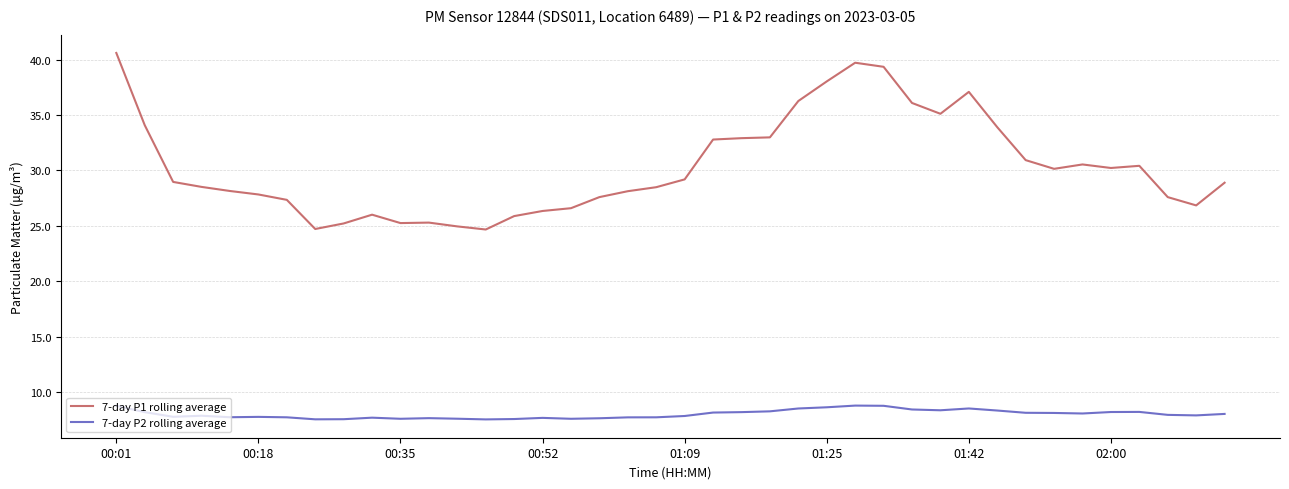

List the series in order of their peak value, lowest first.

7-day P2 rolling average, 7-day P1 rolling average